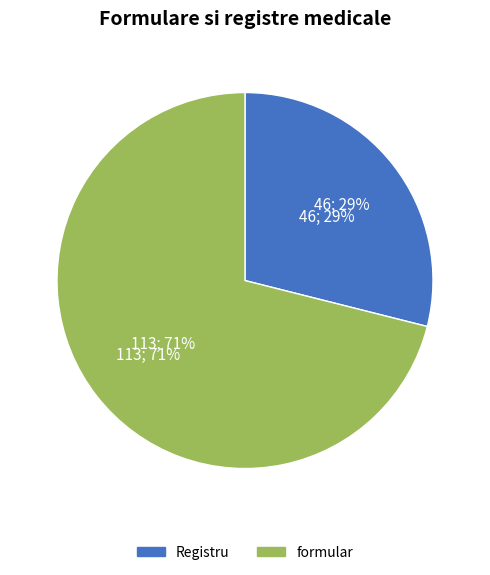

Do formular and Registru together represent more than half of the pie?

Yes